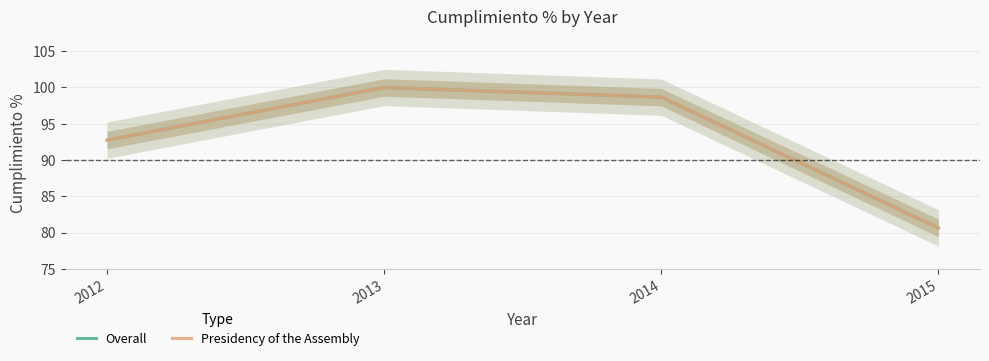

True or false: Overall has more than 0 interior local peaks.

True